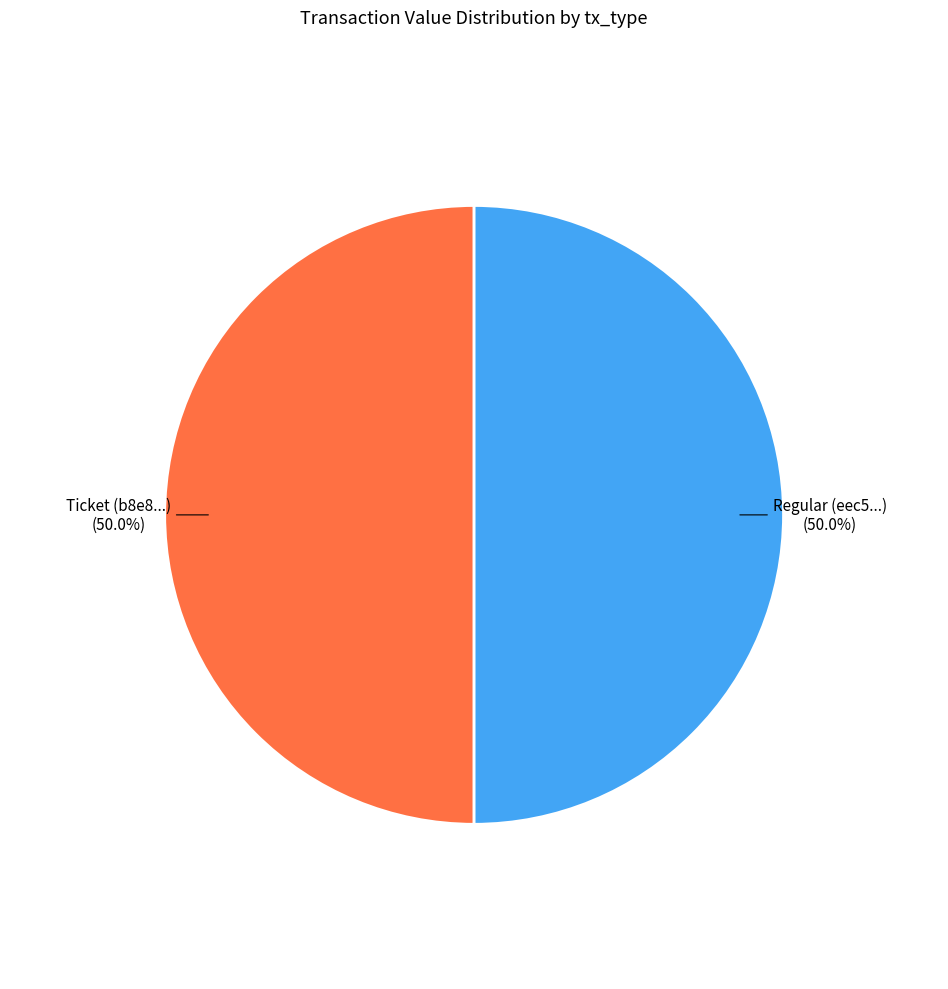

What portion of the pie excludes Regular (eec5...)?

50.0%